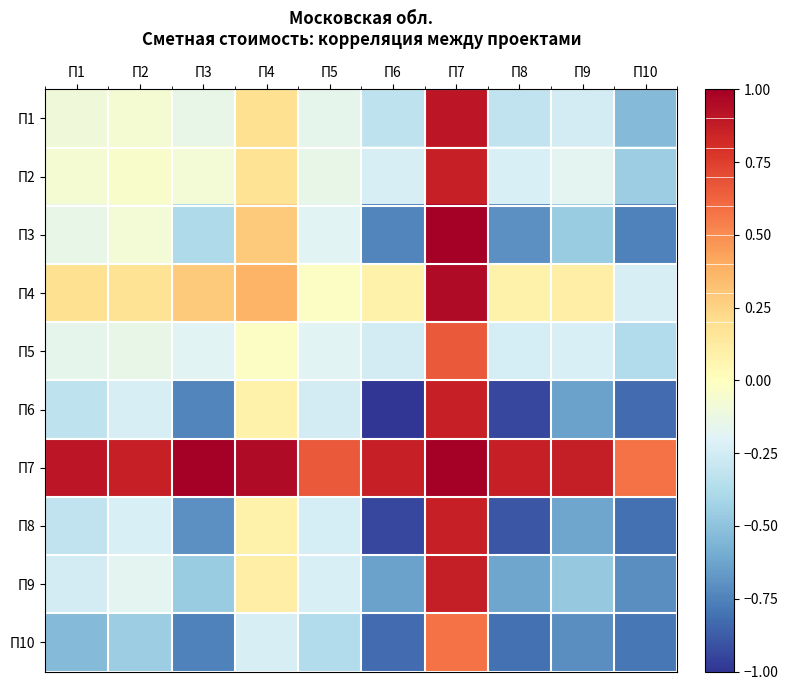

What is the total value across all series at П5?

-1.1